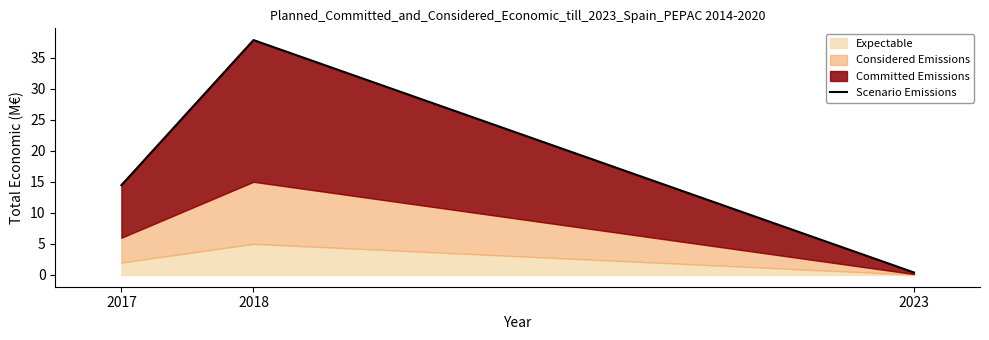

Does the chart display data point markers on the line(s)?

No